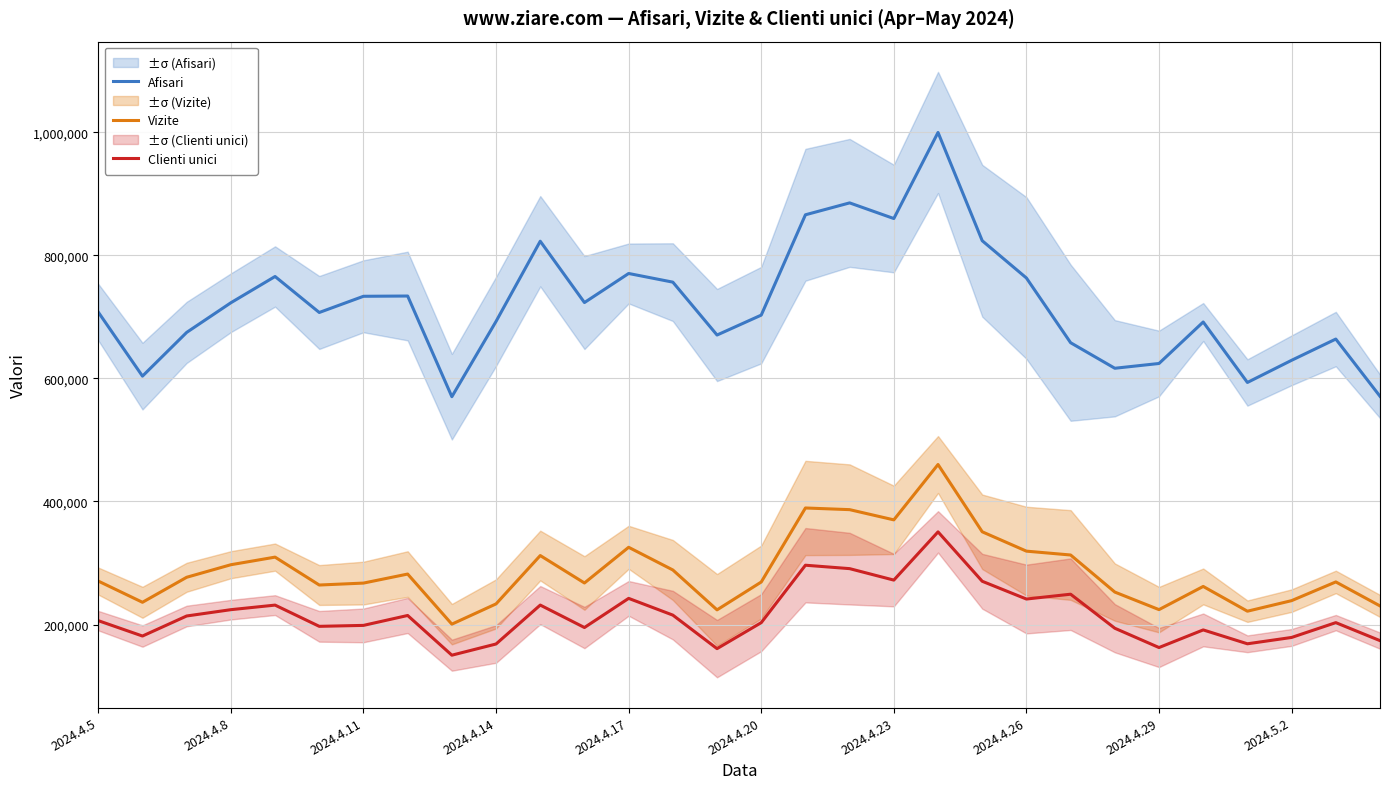

The value of Vizite at 2024.4.29 is 308998. True or false?

False